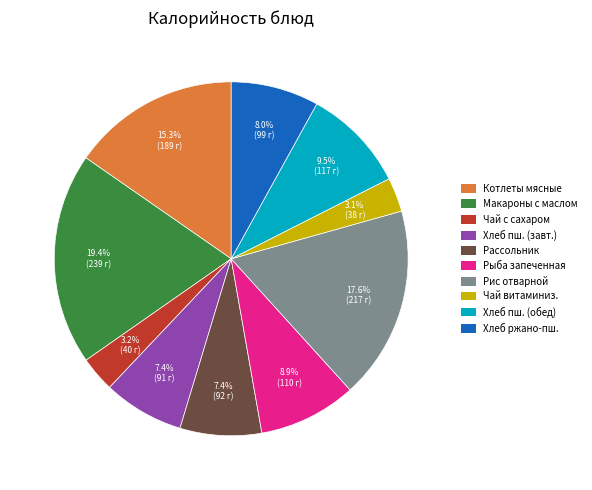

How many slices are in this pie chart?

10